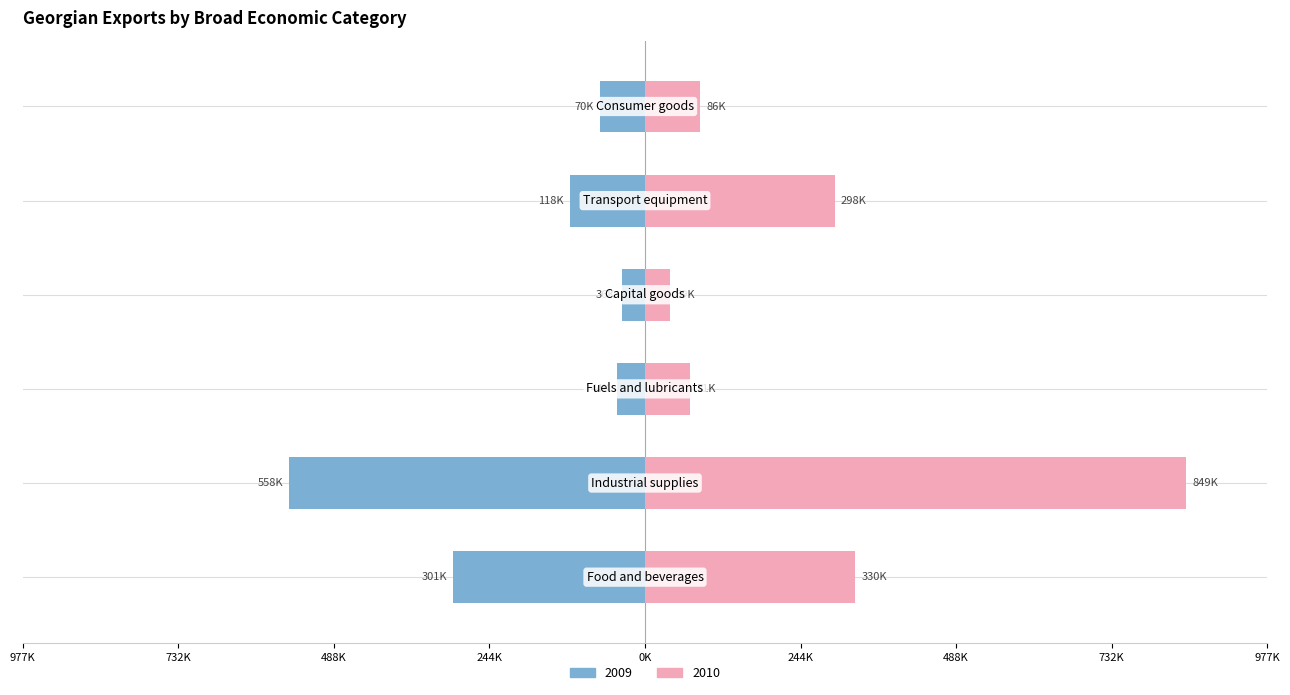

What is the average value of the 2010 series?

278822.3